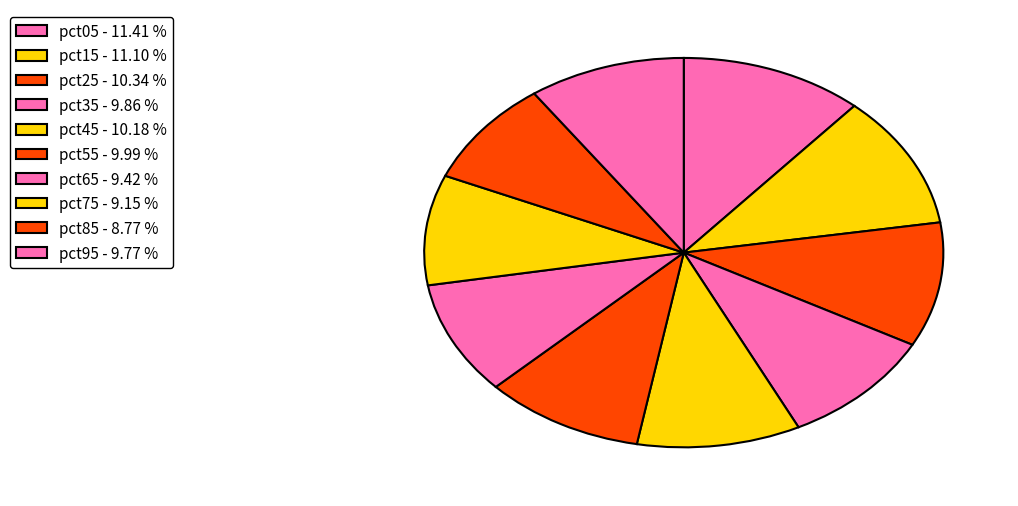

What is the largest slice in the pie chart?

pct05